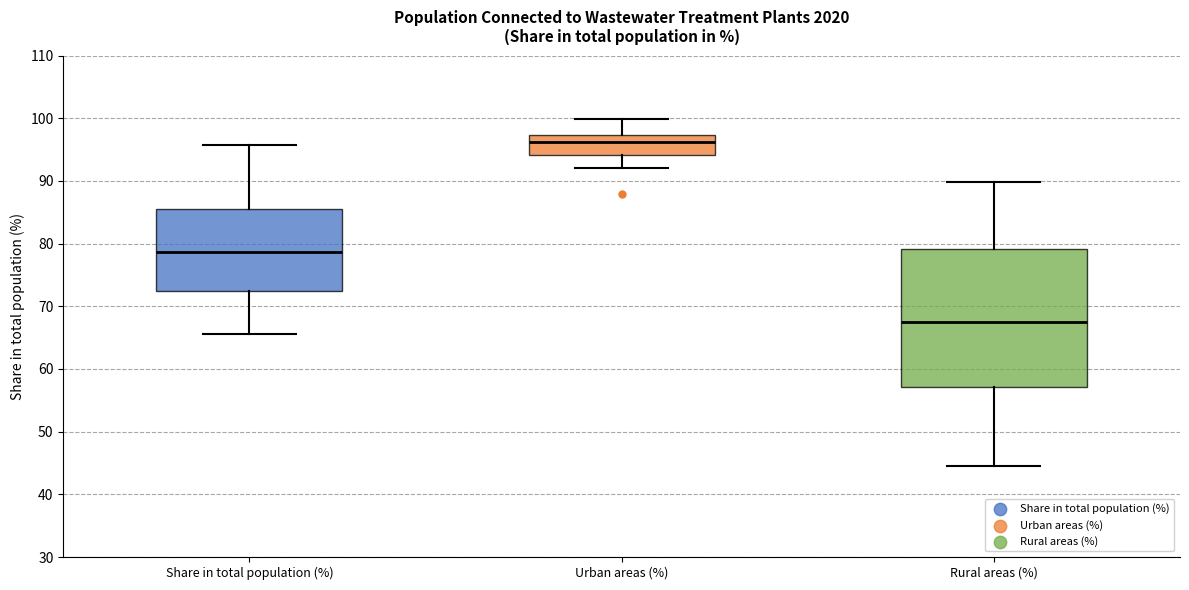

Which box has the lowest median line?

Rural areas (%)